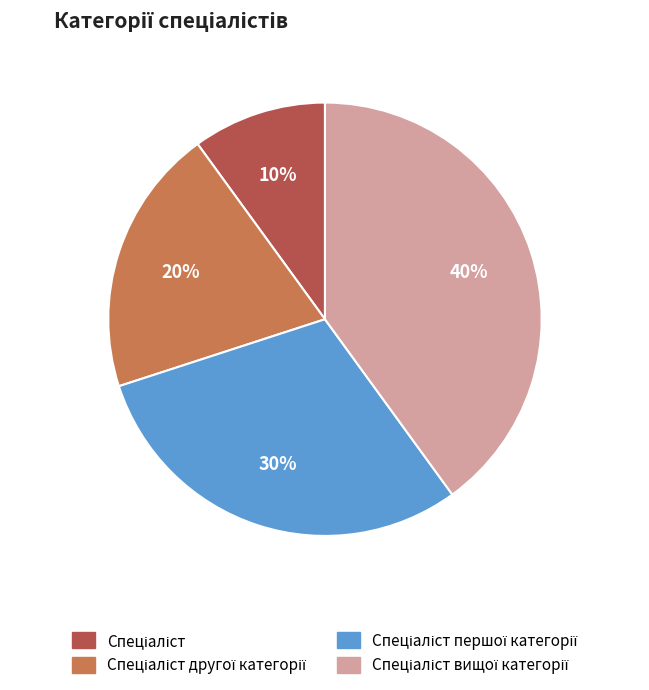

To the nearest percent, what is the difference between the largest and smallest slice percentages?

30%